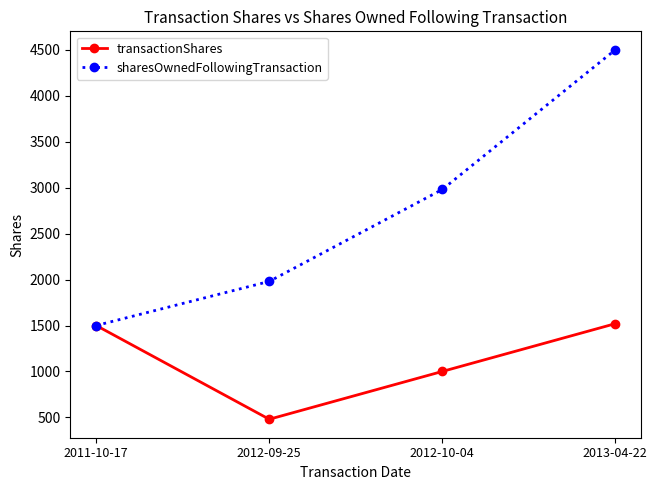

How many values in the transactionShares series are below 1500?

2